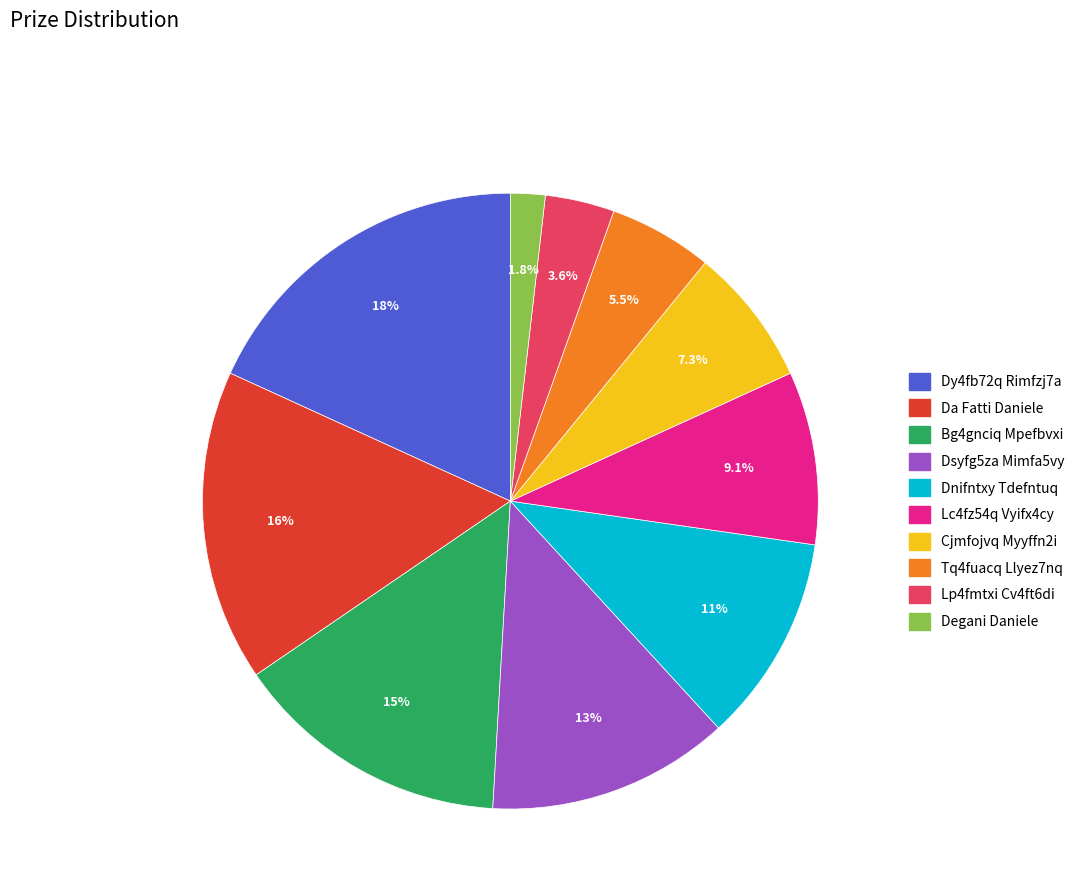

Rank the categories by value from lowest to highest.

Degani Daniele, Lp4fmtxi Cv4ft6di, Tq4fuacq Llyez7nq, Cjmfojvq Myyffn2i, Lc4fz54q Vyifx4cy, Dnifntxy Tdefntuq, Dsyfg5za Mimfa5vy, Bg4gnciq Mpefbvxi, Da Fatti Daniele, Dy4fb72q Rimfzj7a